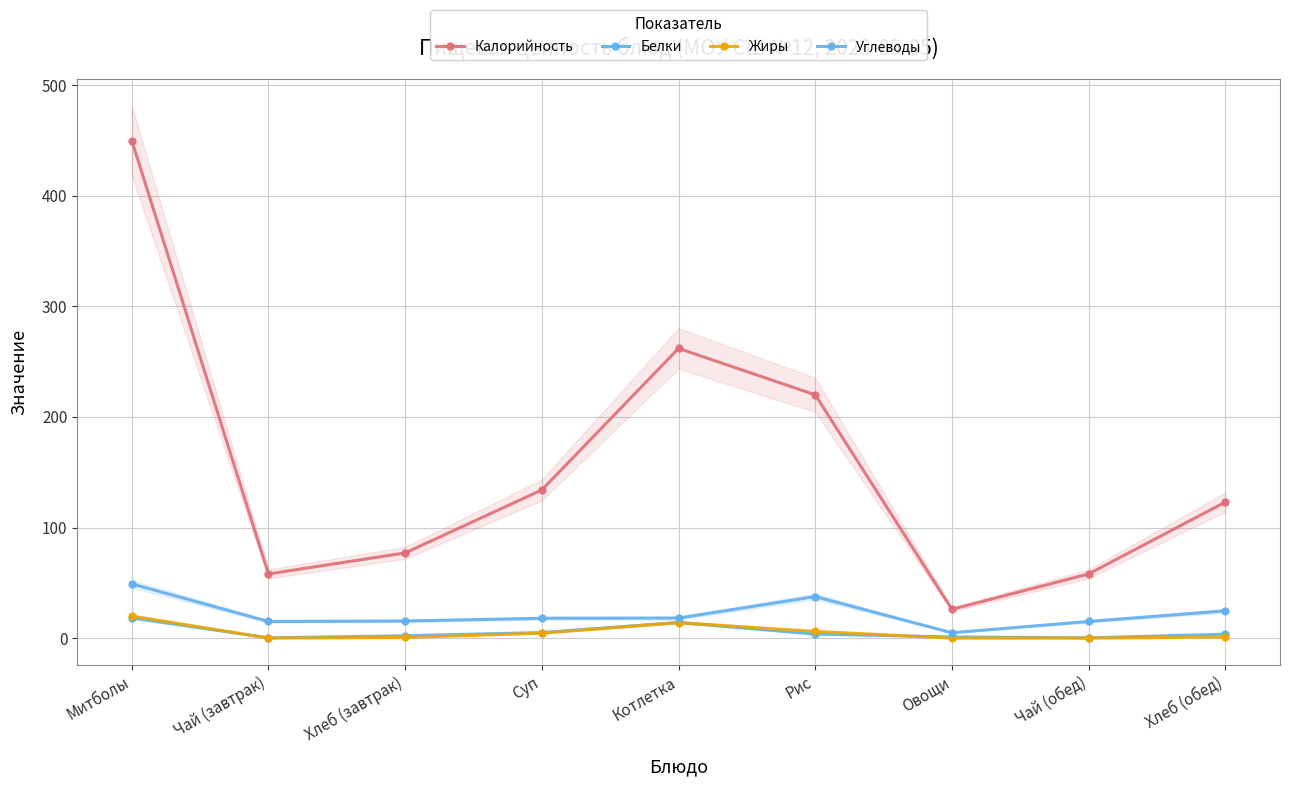

Reading right to left, list all the values displayed in this chart.

Калорийность: 123.0	58.0	26.0	220.0	262.0	134.0	77.0	58.0	450.0
Белки: 3.5	0.2	1.0	3.6	14.1	5.0	2.1	0.2	18.3
Жиры: 1.0	0.0	0.0	6.0	14.0	4.4	0.6	0.0	19.9
Углеводы: 24.6	15.0	4.8	37.5	18.1	17.9	15.4	15.0	49.0